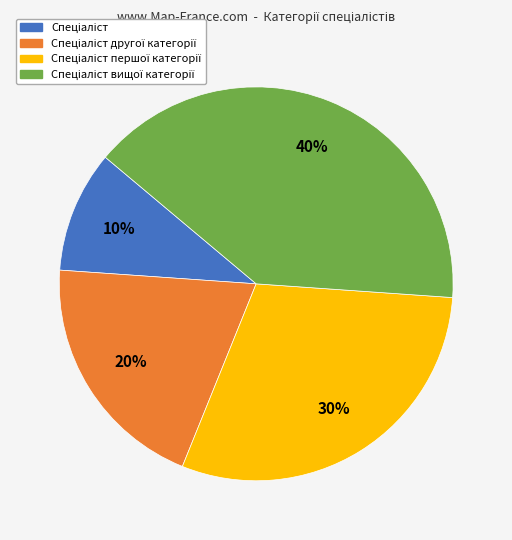

To the nearest percent, what is the average slice percentage?

25%